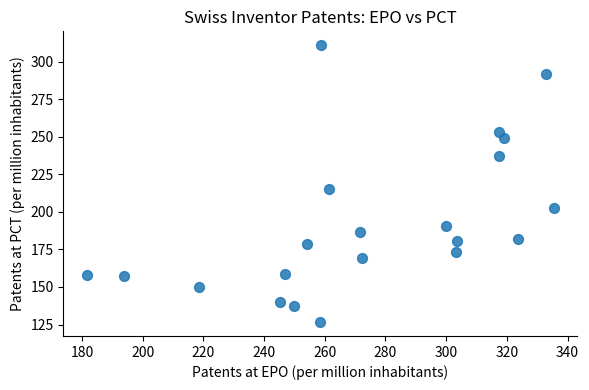

What Y value in the scatter plot is closest to 218?

215.0